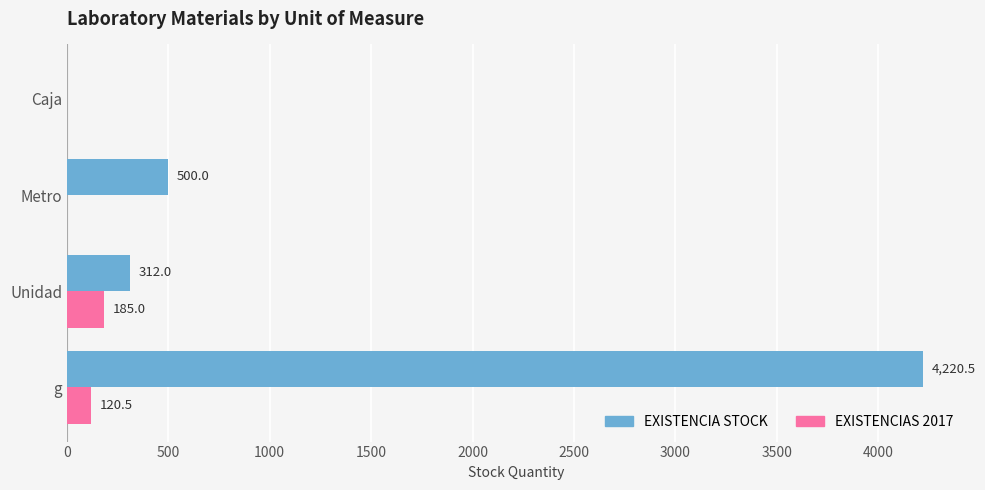

Which series changed the most between g and Metro?

EXISTENCIA STOCK